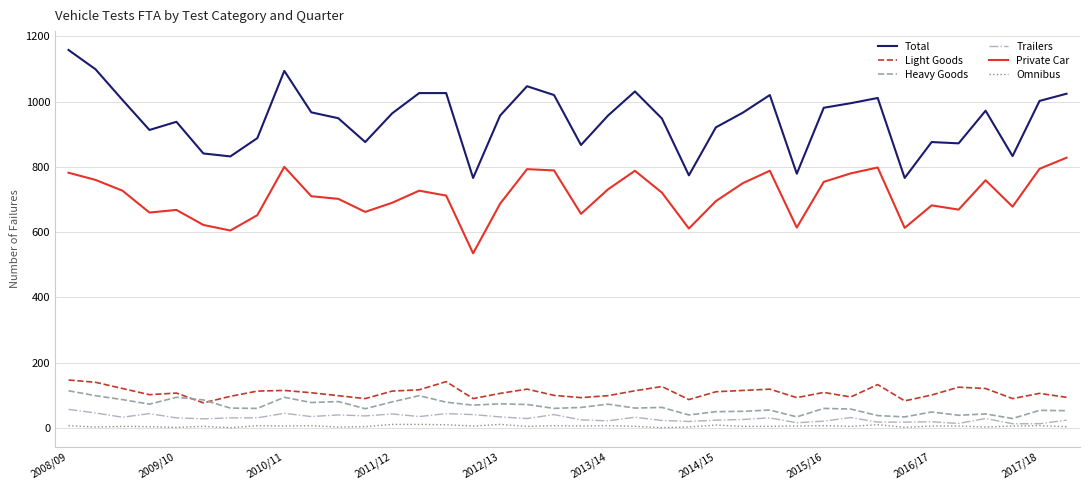

True or false: Total and Private Car cross at least once.

False